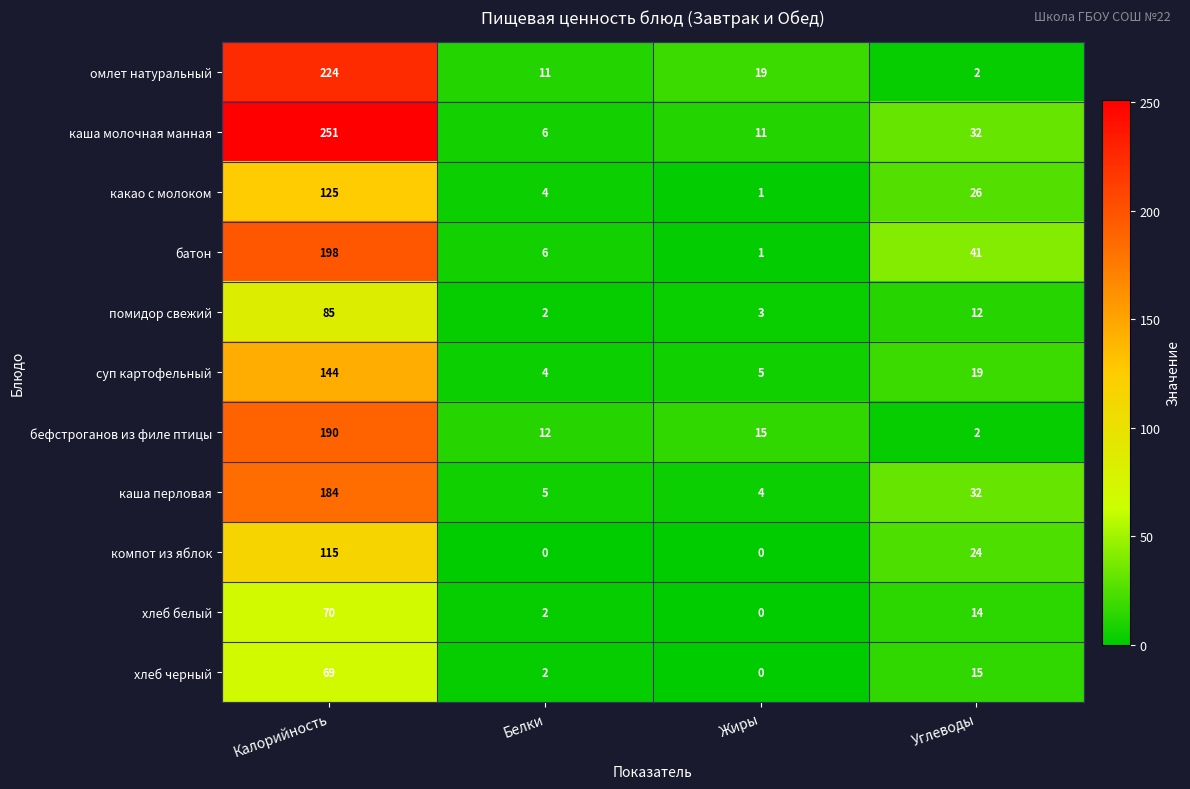

At which label is каша молочная манная closest to 128?

Углеводы